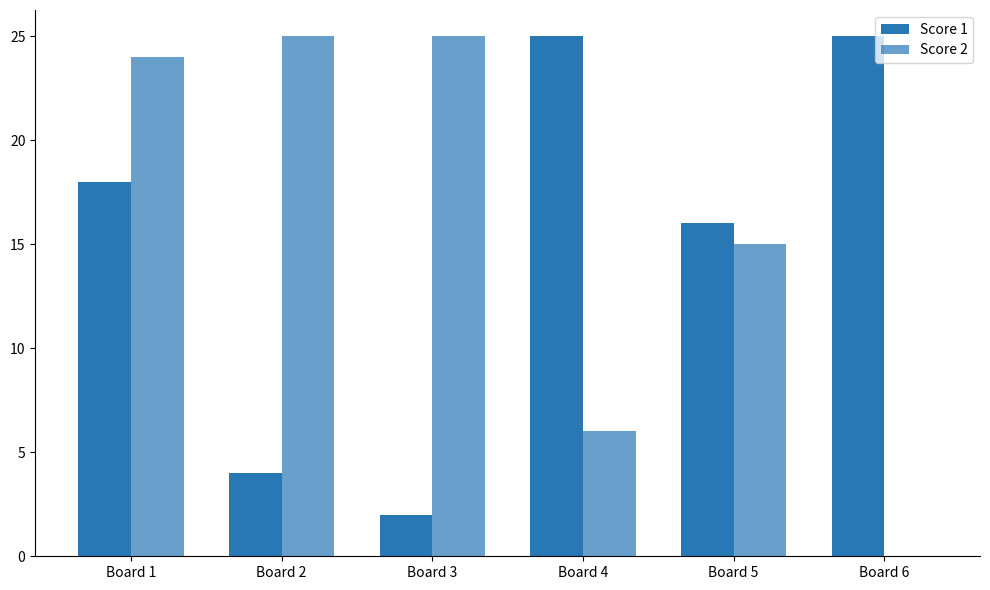

Rank the series by their average value, from lowest to highest.

Score 1, Score 2